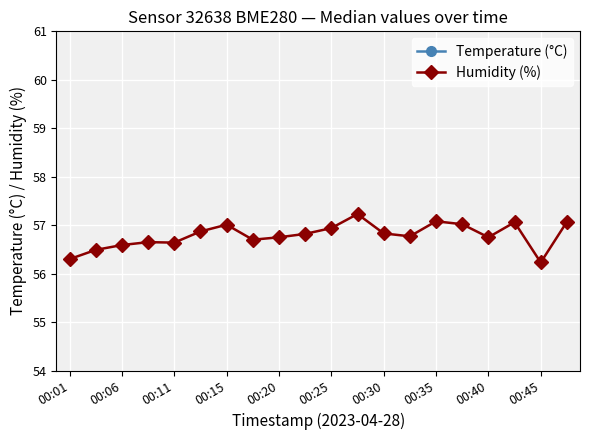

What is the approximate value of Humidity (%) at 00:40?

56.8